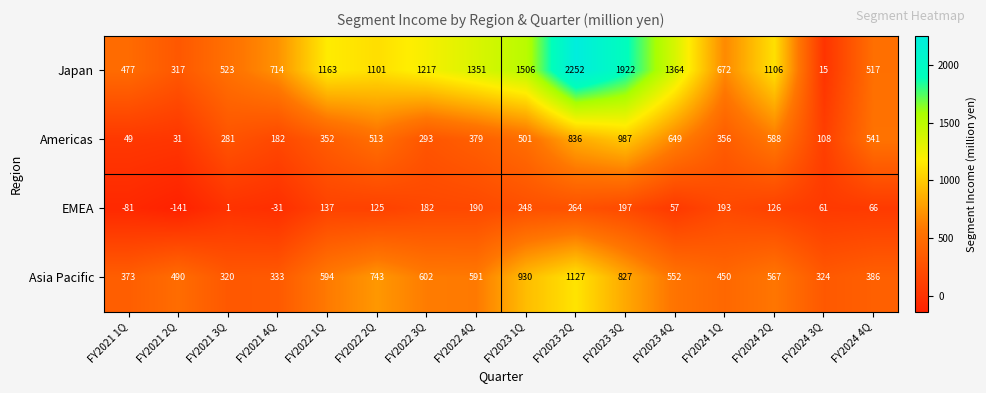

Between FY2021 4Q and FY2022 2Q, which series saw the biggest shift?

Asia Pacific